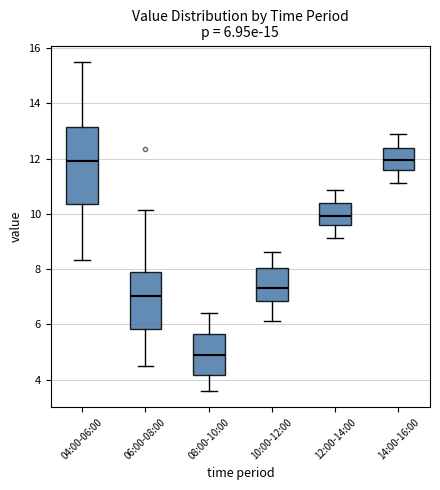

Which box's median line is the lowest?

08:00-10:00